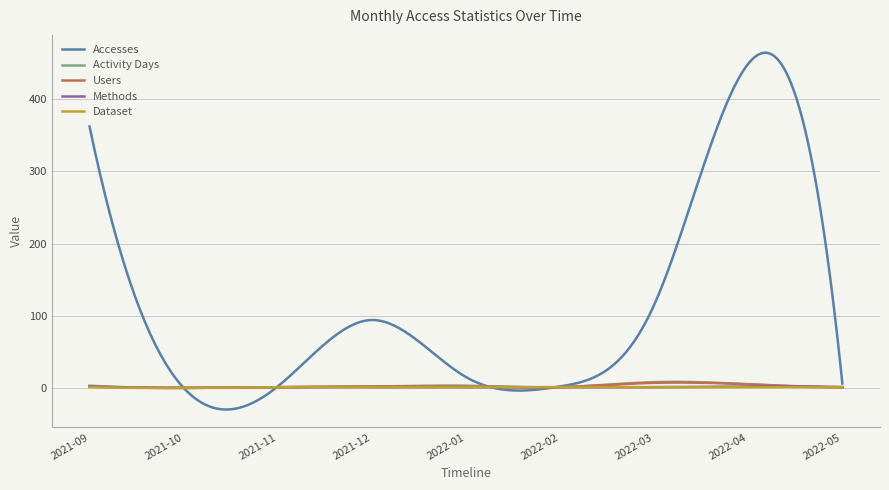

How many lines are shown in the chart?

5